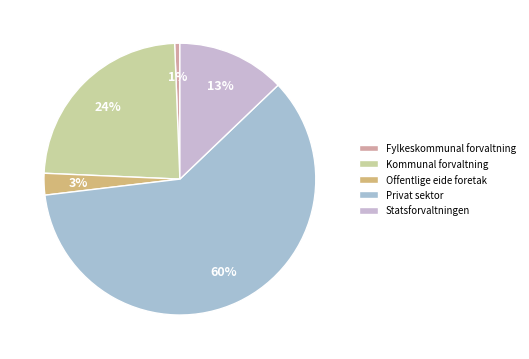

Rank the categories by value from highest to lowest.

Privat sektor, Kommunal forvaltning, Statsforvaltningen, Offentlige eide foretak, Fylkeskommunal forvaltning